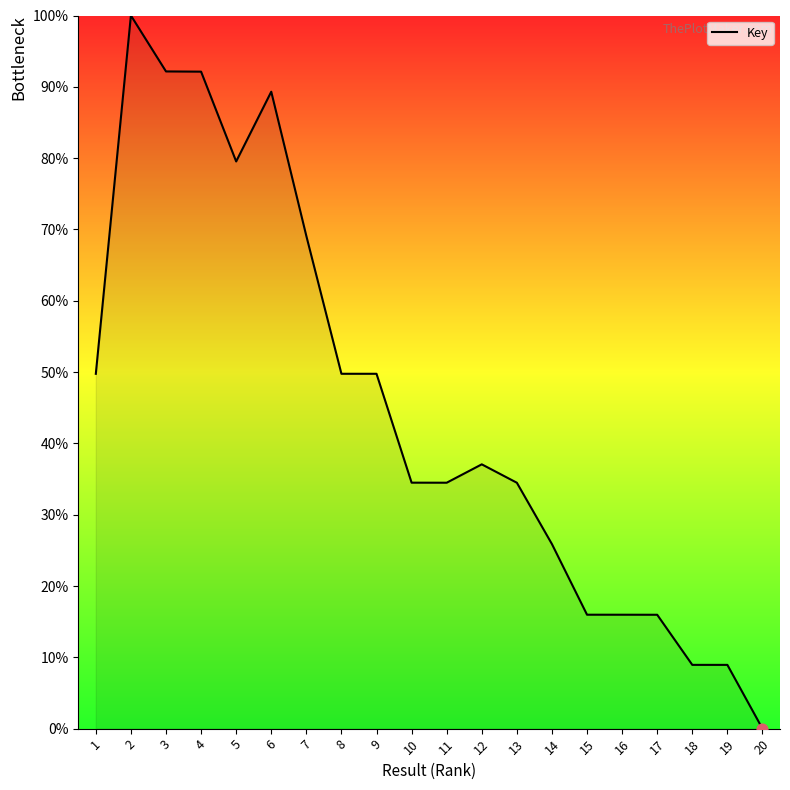

Which has a higher value, 2 or 12?

2